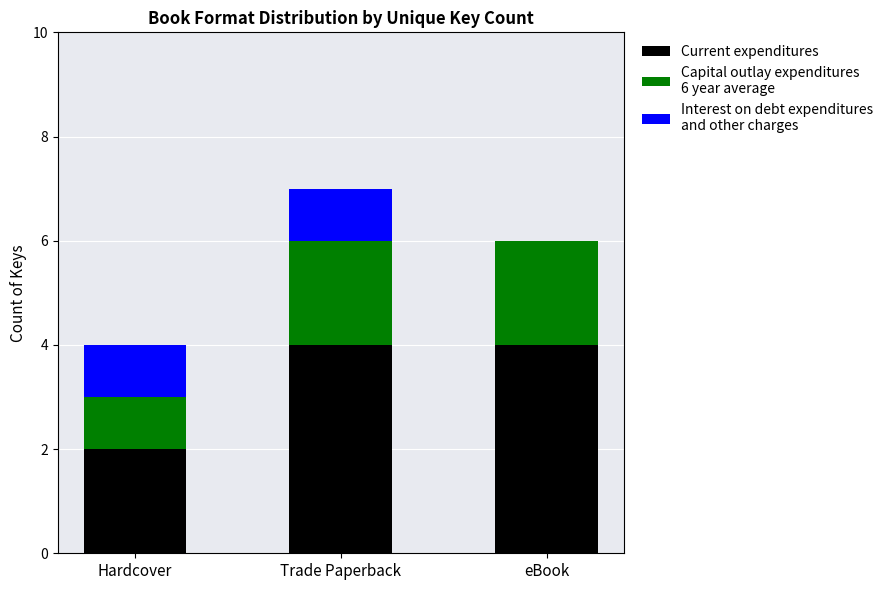

What is the total value across all series at eBook?

6